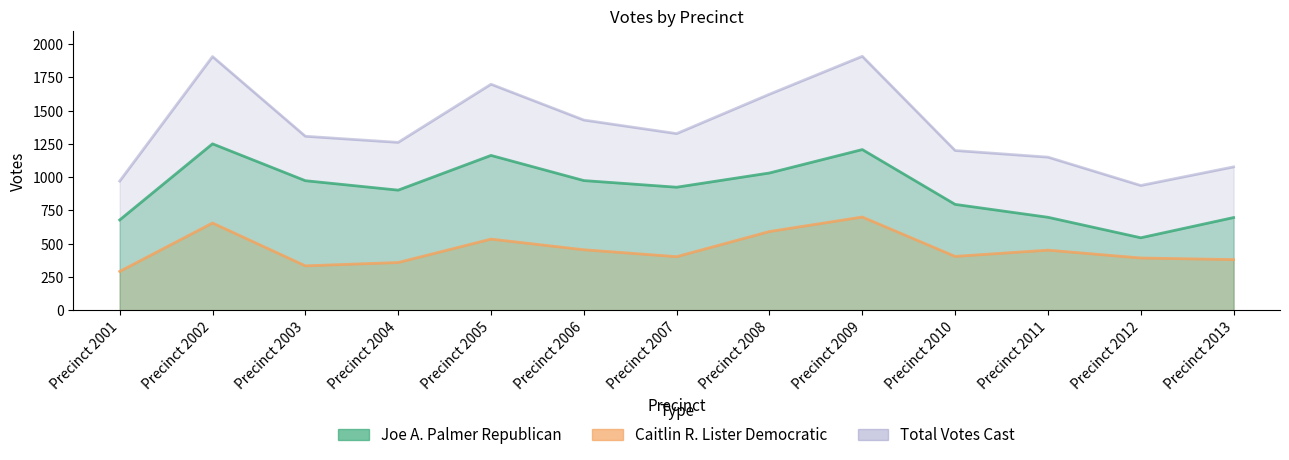

Is it true that Total Votes Cast equals 1308 at Precinct 2003?

True